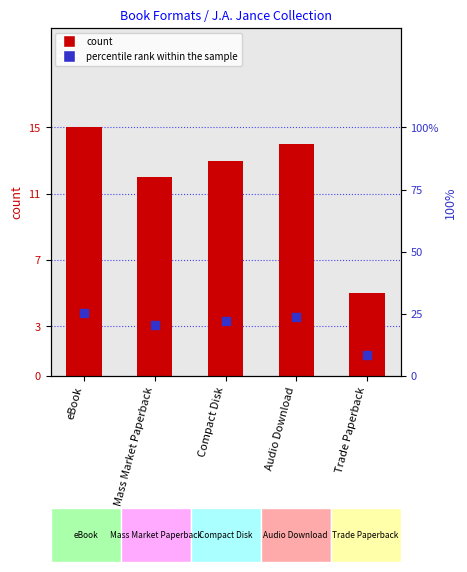

Is the value of count at eBook greater than the value of percentile rank within the sample at Trade Paperback?

Yes